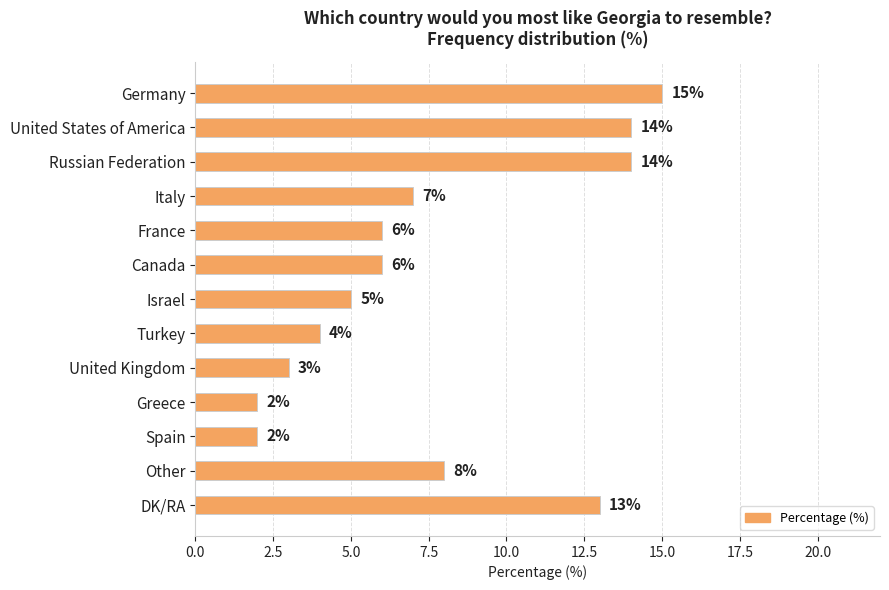

What is the difference between the maximum and second lowest values?

13